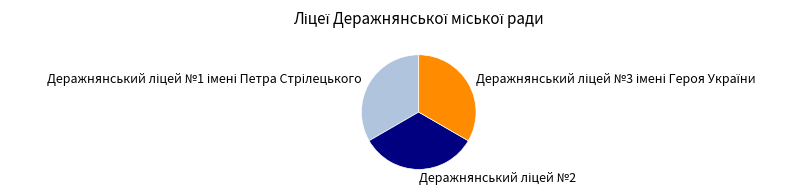

Does any single category account for the majority?

No